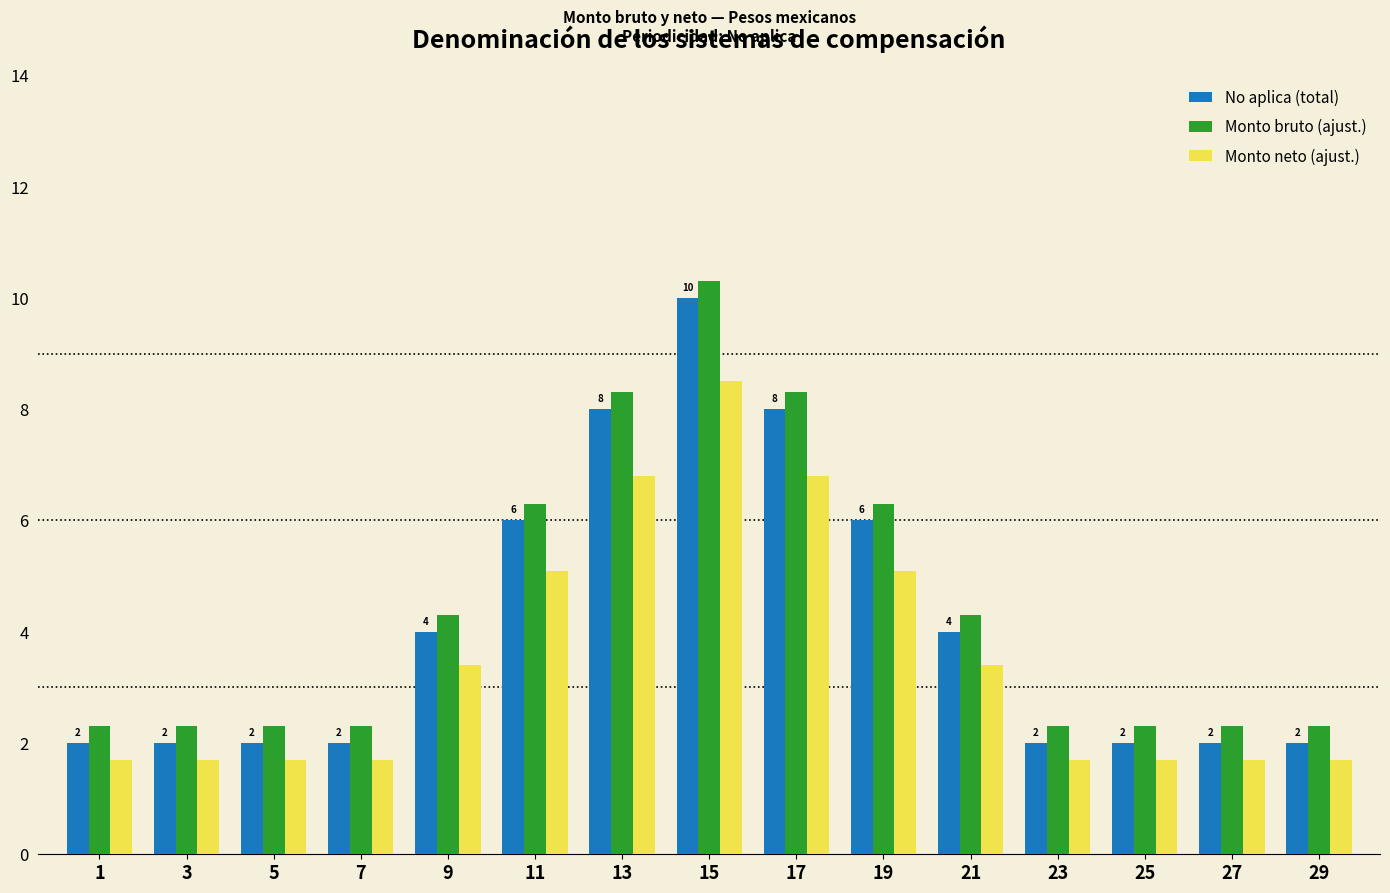

Does the chart contain stacked bars?

No